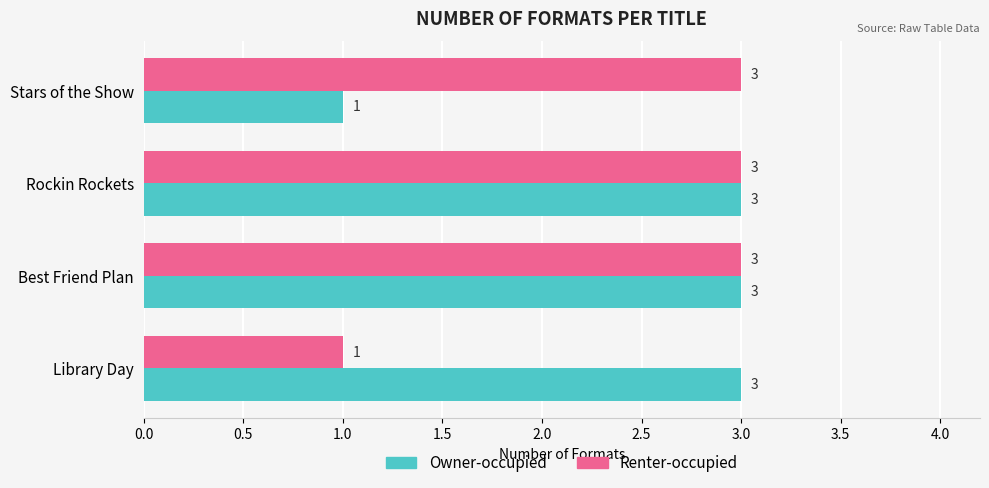

What are all the series names shown in the legend?

Owner-occupied, Renter-occupied